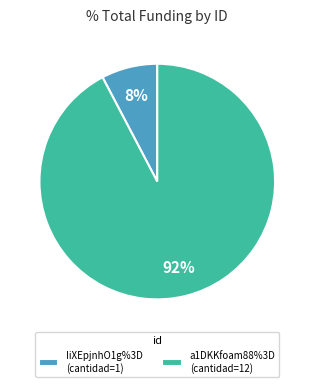

To the nearest percent, what is the combined percentage of IiXEpjnhO1g%3D and a1DKKfoam88%3D?

100%